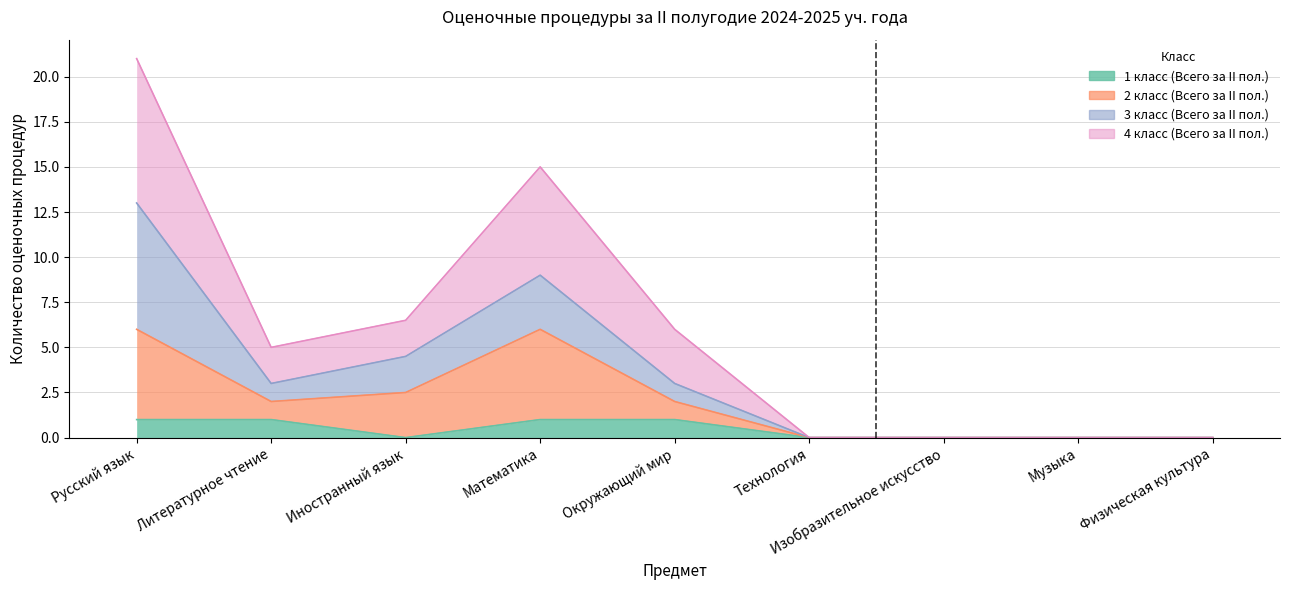

What is the label of the 1st point from the left?

Русский язык